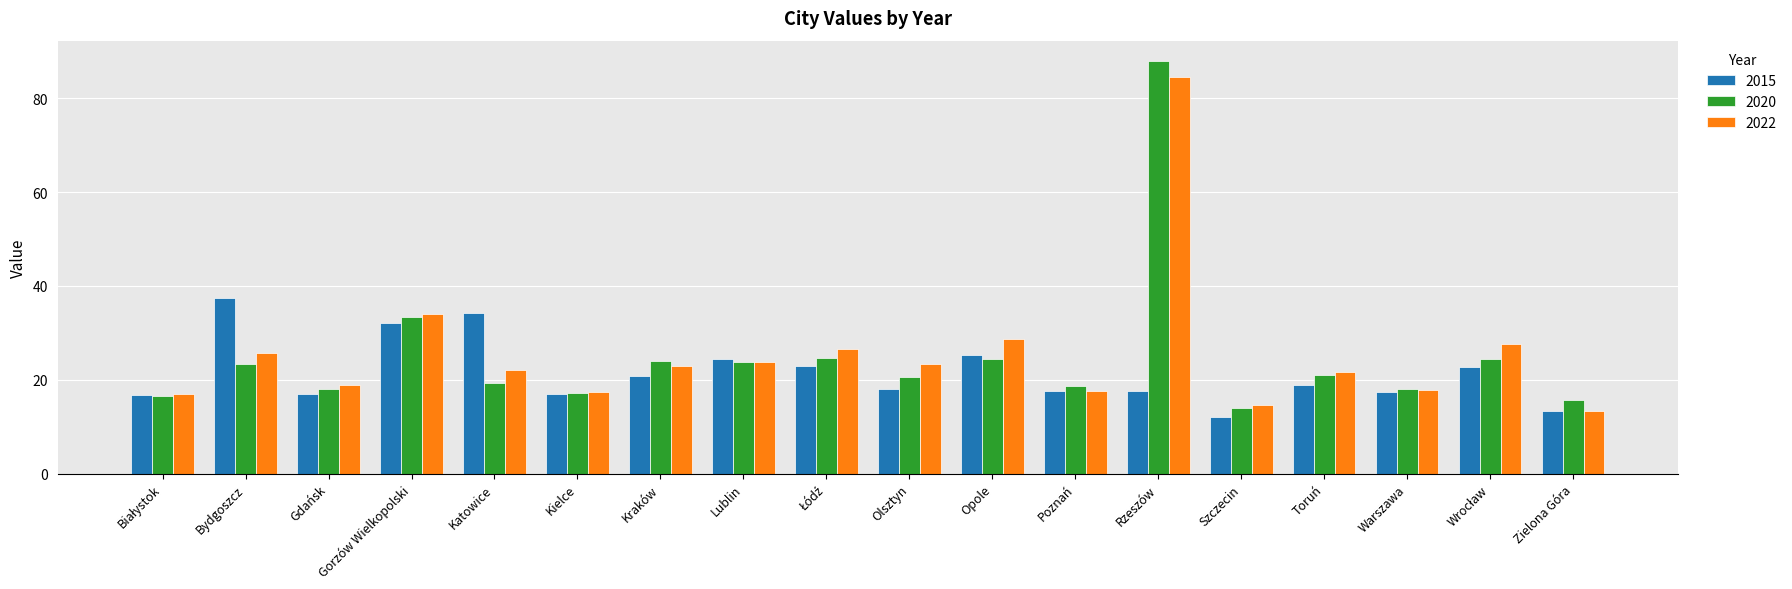

Rank the series by their average value, from highest to lowest.

2022, 2020, 2015